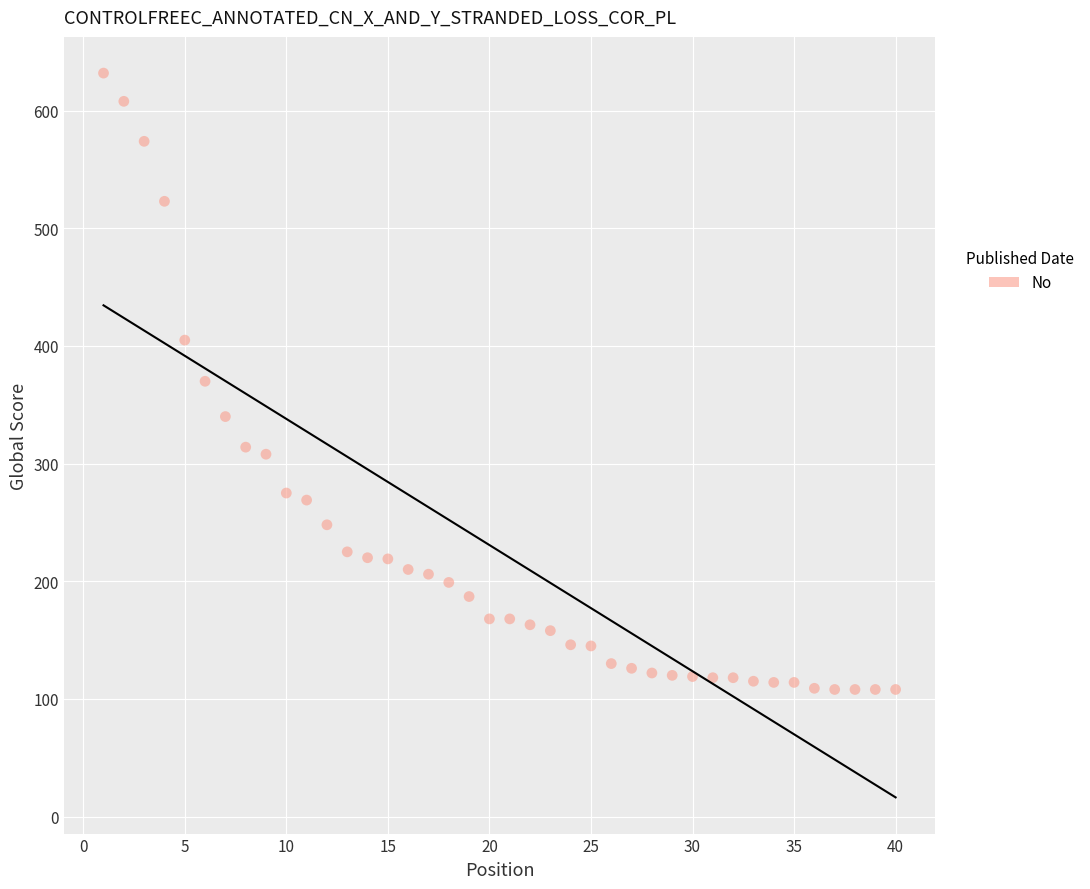

What is the range of Y values (max minus min)?

524